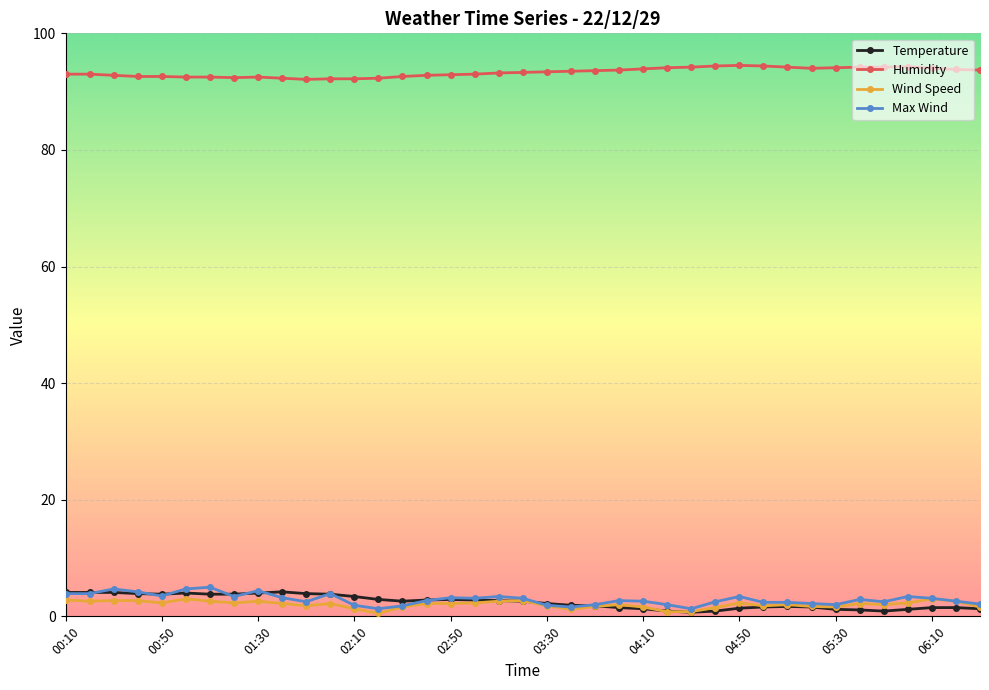

Which series has the largest total across all categories?

Humidity